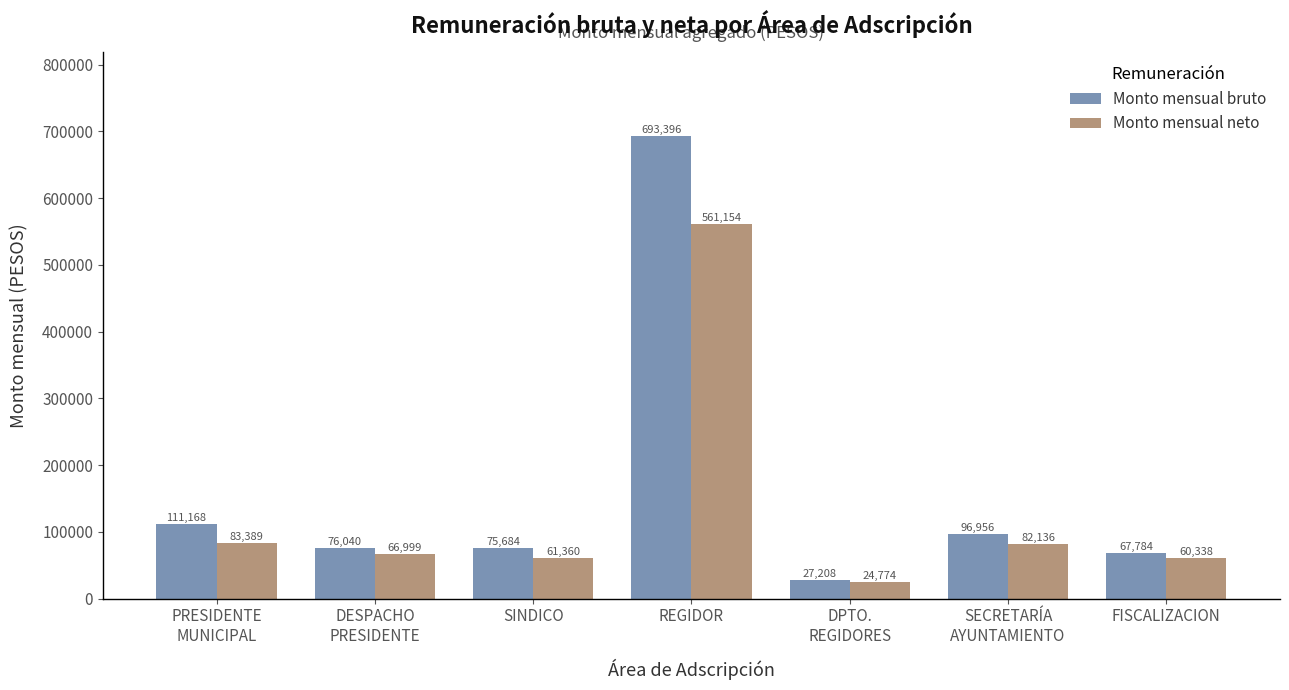

Which category has the highest value across all series?

REGIDOR